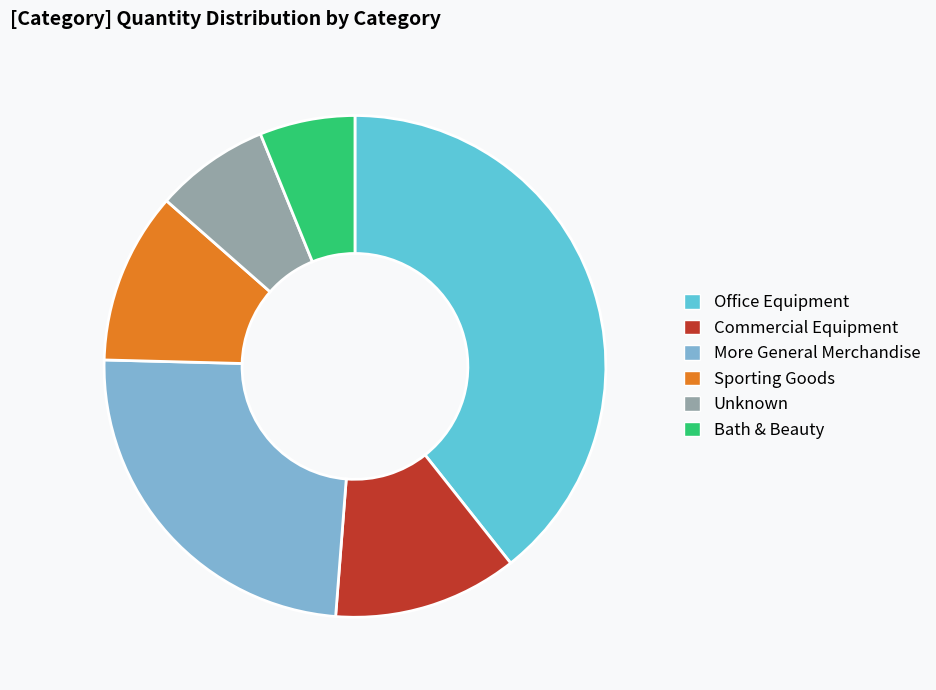

What is the smallest slice in the pie chart?

Bath & Beauty